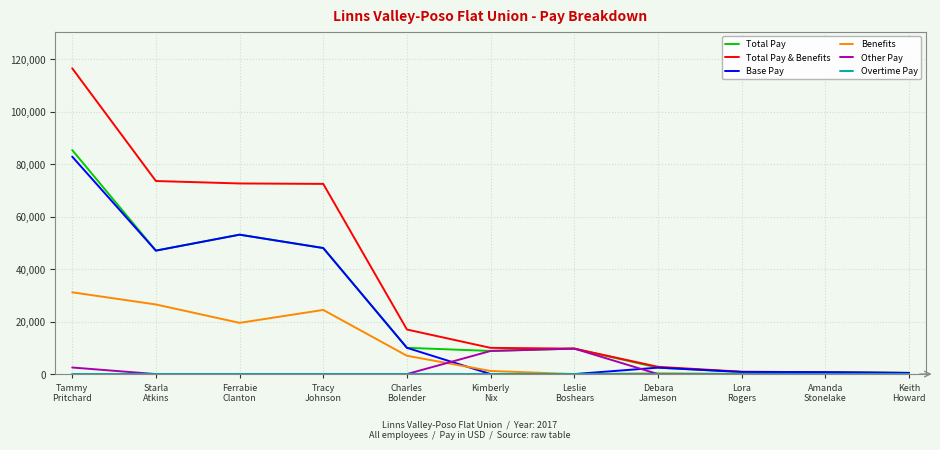

What is the maximum value for Benefits?

31143.3